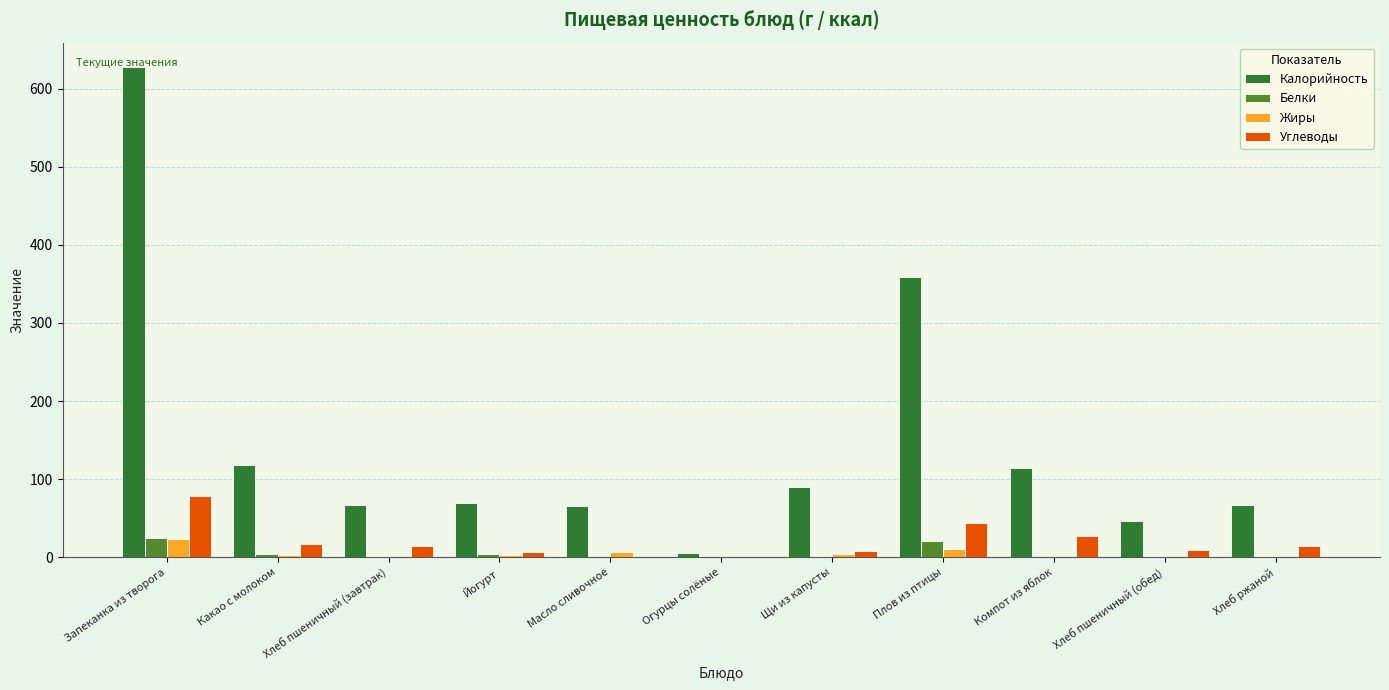

What is the sum of the Жиры values at Щи из капусты and Плов из птицы?

15.7